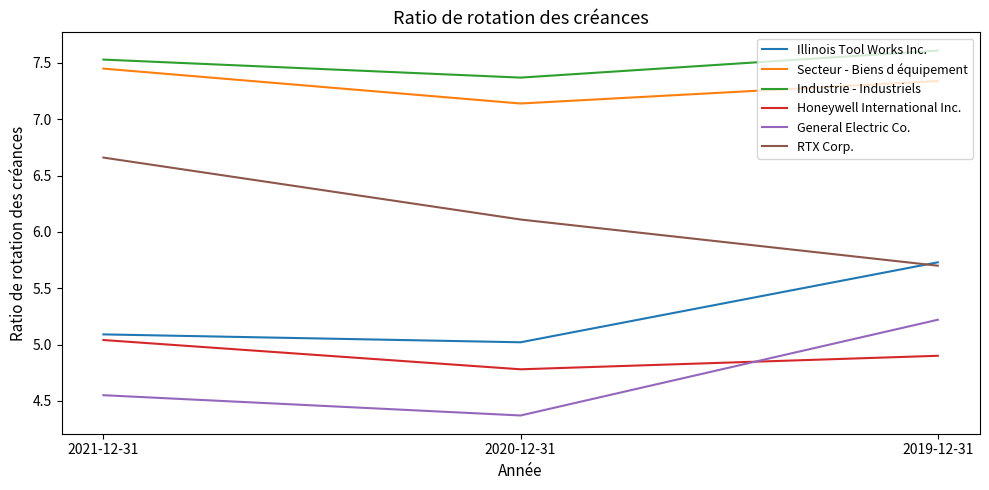

What is the difference between the maximum and second lowest values in the Industrie - Industriels series?

0.1